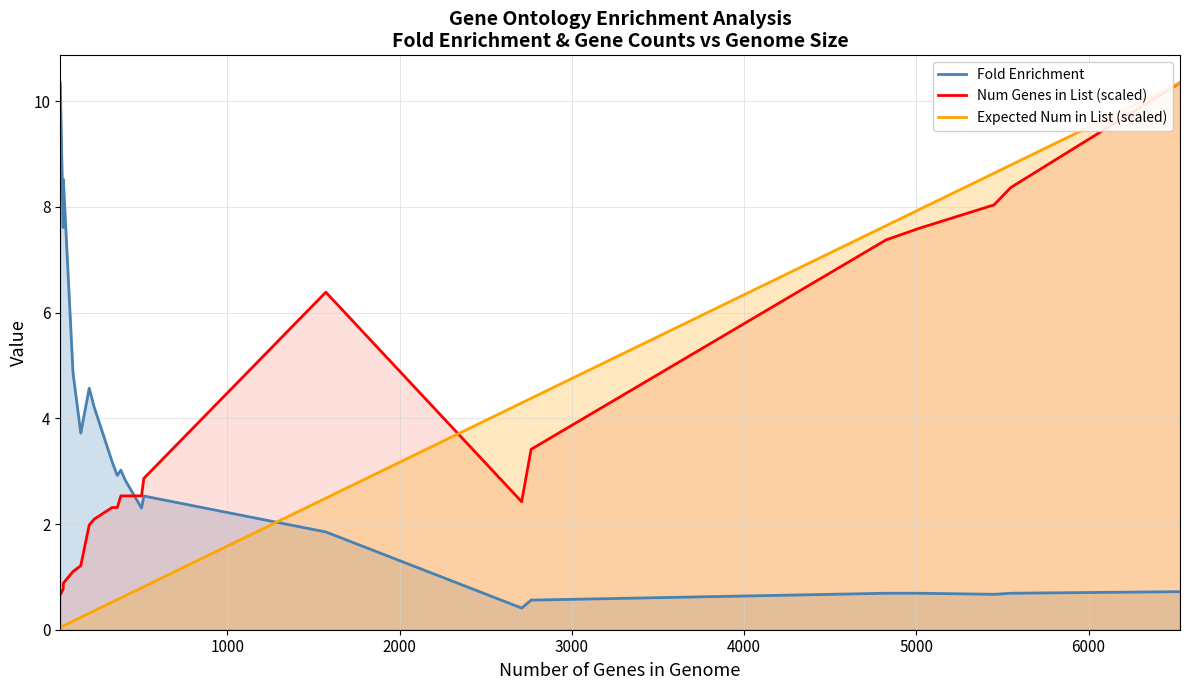

Does the chart have visible grid lines?

Yes